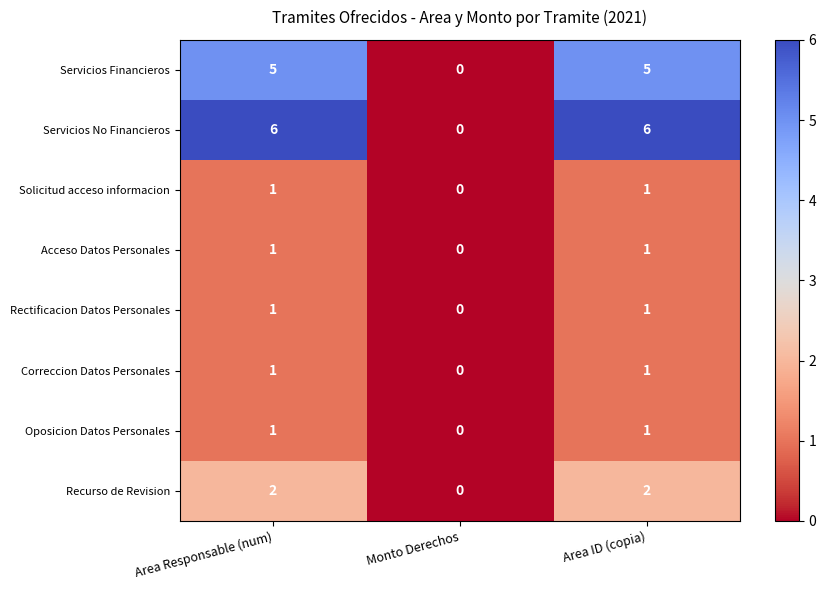

How many Servicios No Financieros values are between 0 and 6?

3